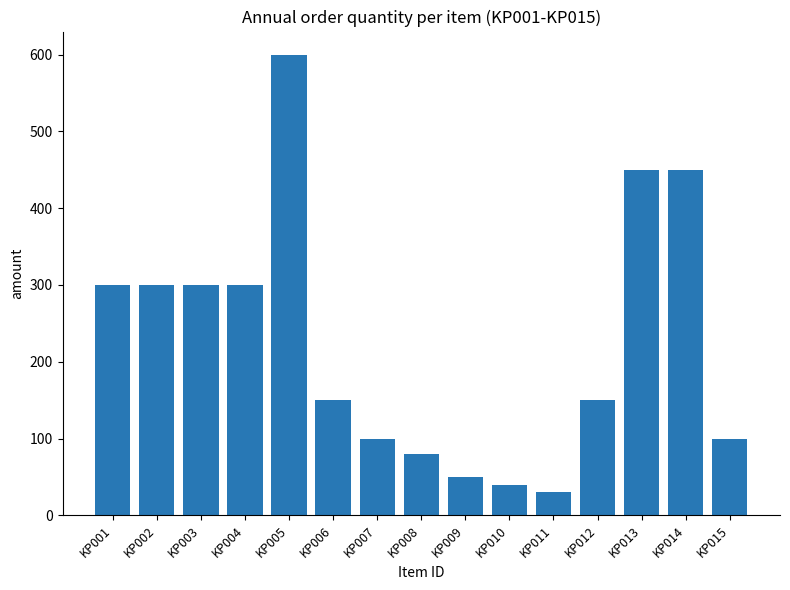

What is the value of the 4th bar from the left?

300